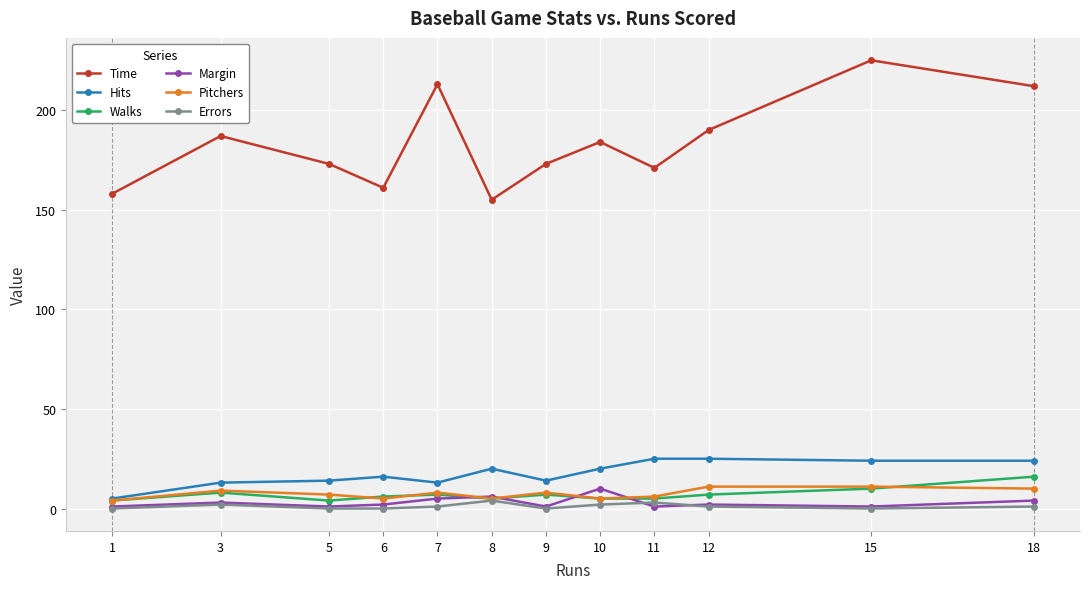

The value of Walks at 18 is 16. True or false?

True